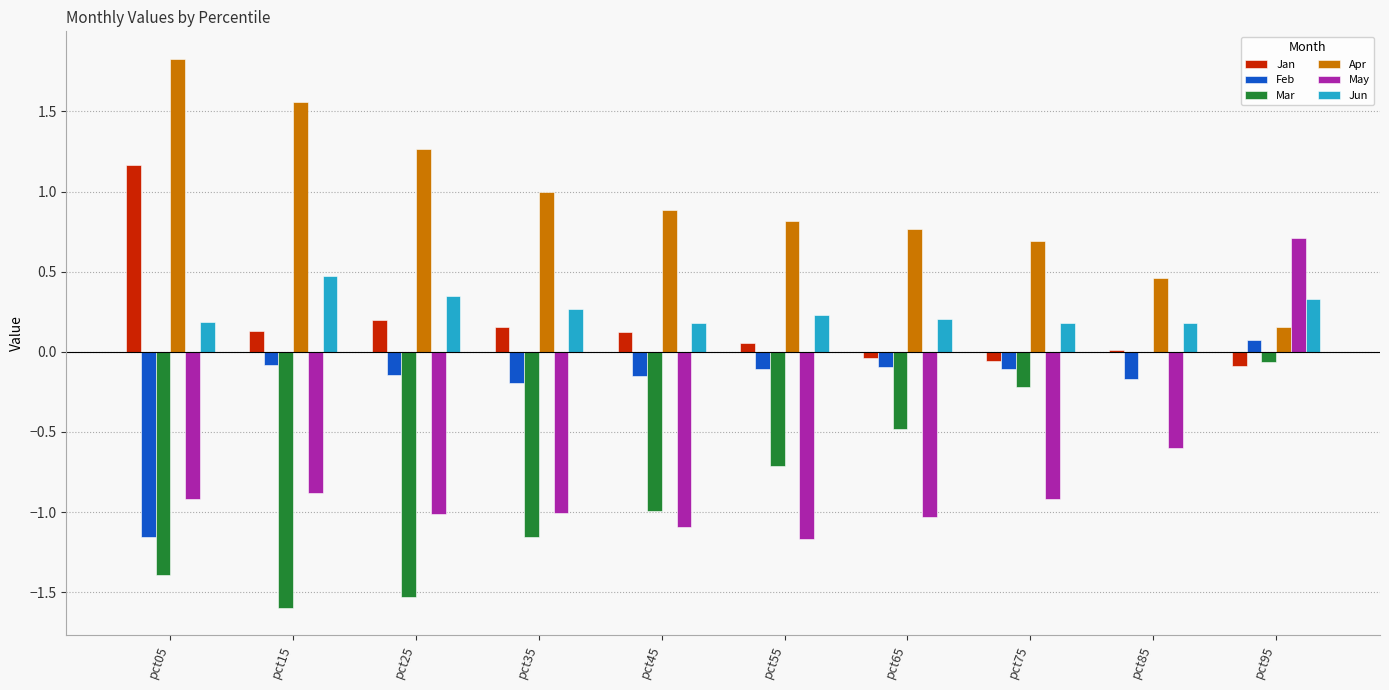

Which series changed the most between pct25 and pct45?

Mar